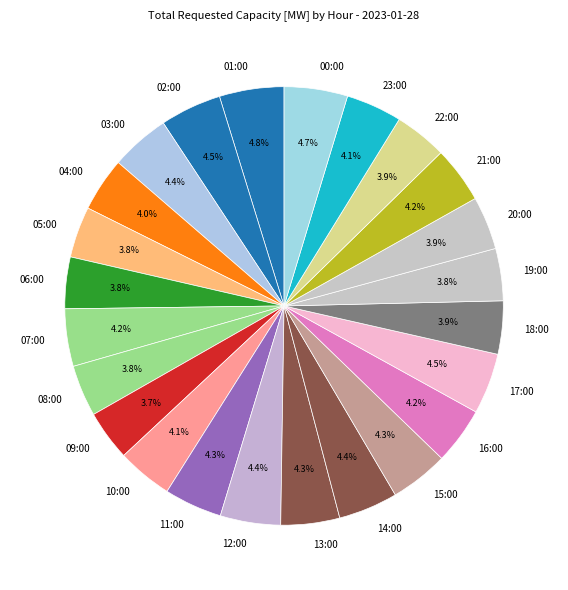

Count the number of slices in the pie.

24